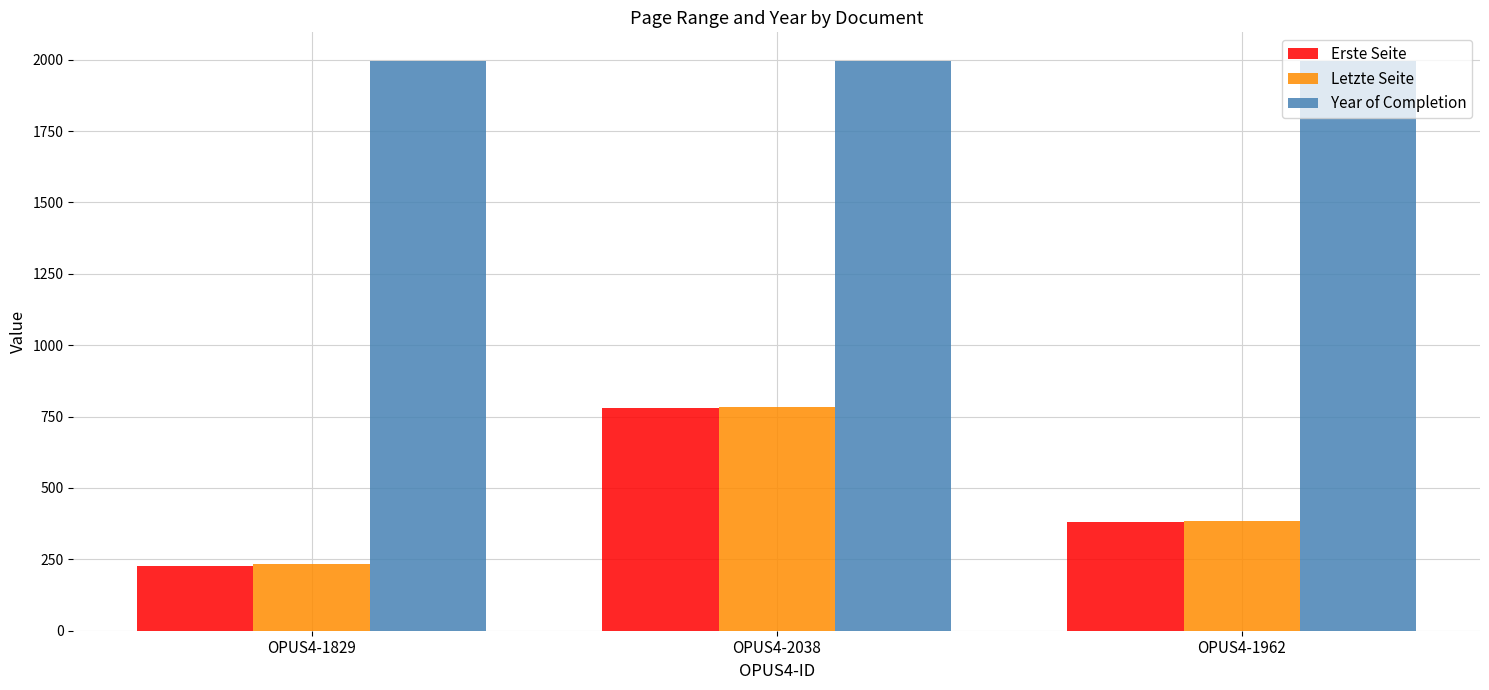

What are all the series names shown in the legend?

Erste Seite, Letzte Seite, Year of Completion